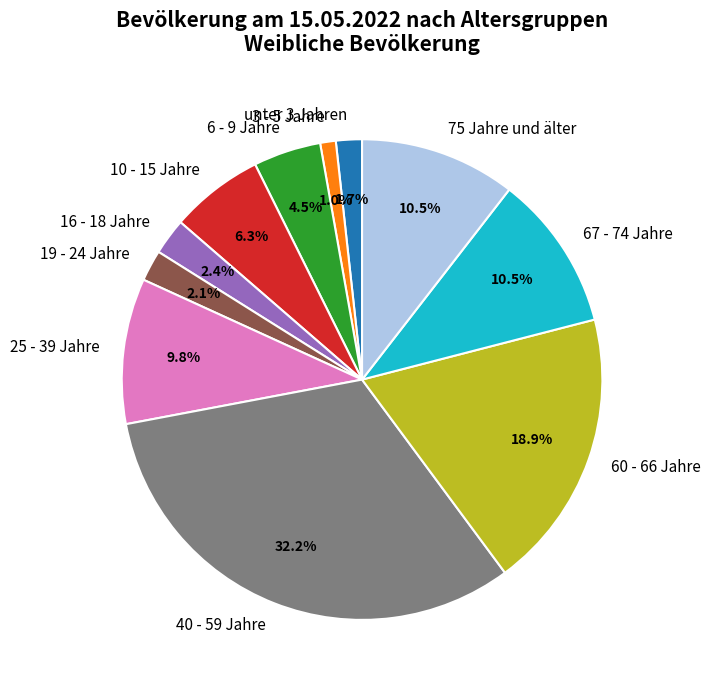

To the nearest percent, what portion does unter 3 Jahren represent?

2%